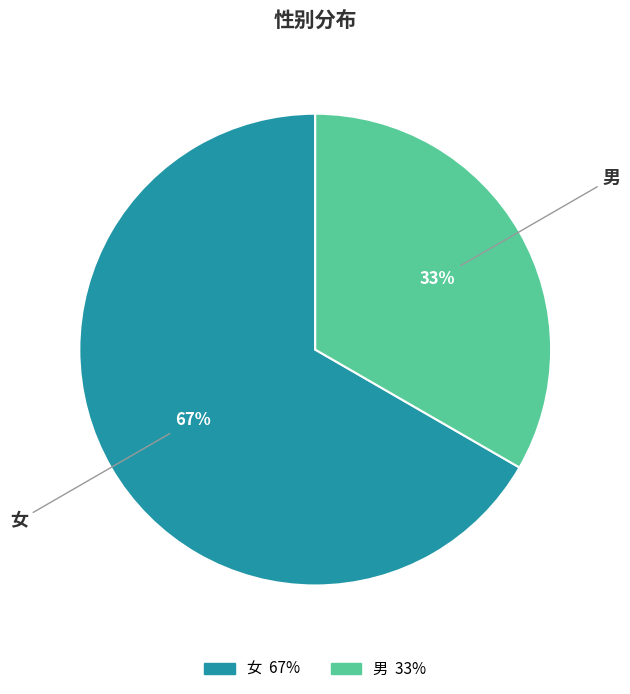

What percentage is the 男 slice, to the nearest percent?

33%